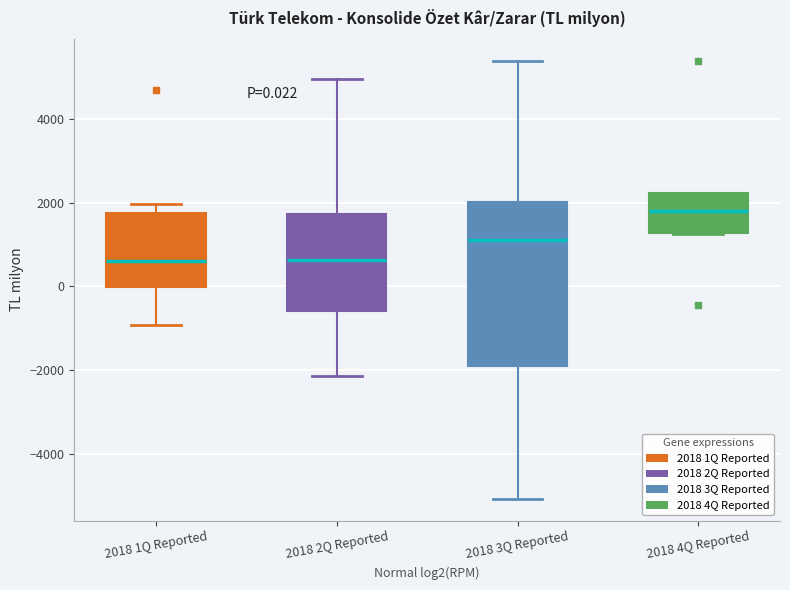

Which box is the tallest, from its lower edge to its upper edge?

2018 3Q Reported